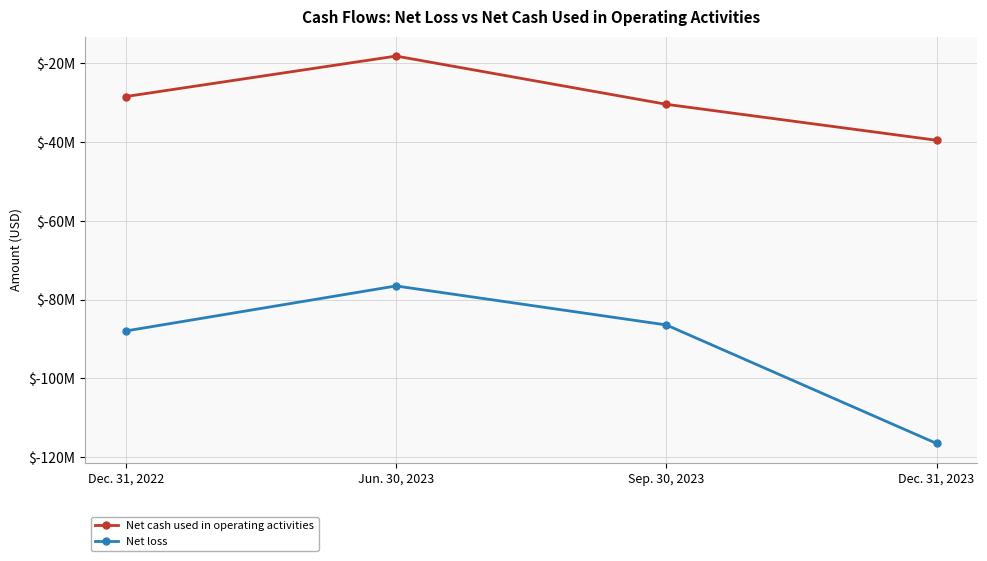

What position from the left is Sep. 30, 2023?

3